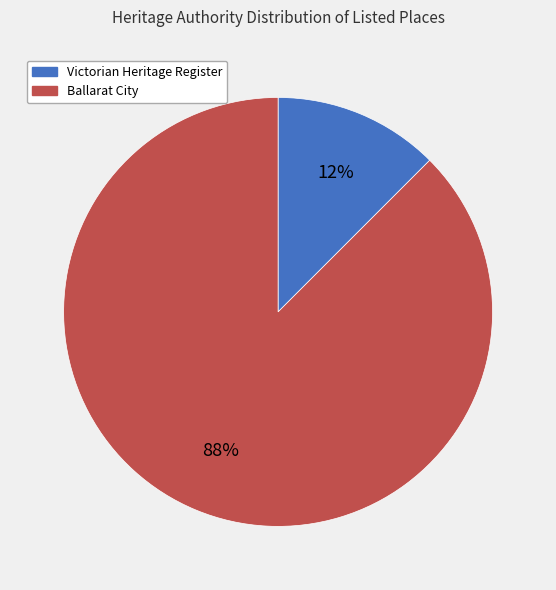

Between Victorian Heritage Register and Ballarat City, which is larger?

Ballarat City